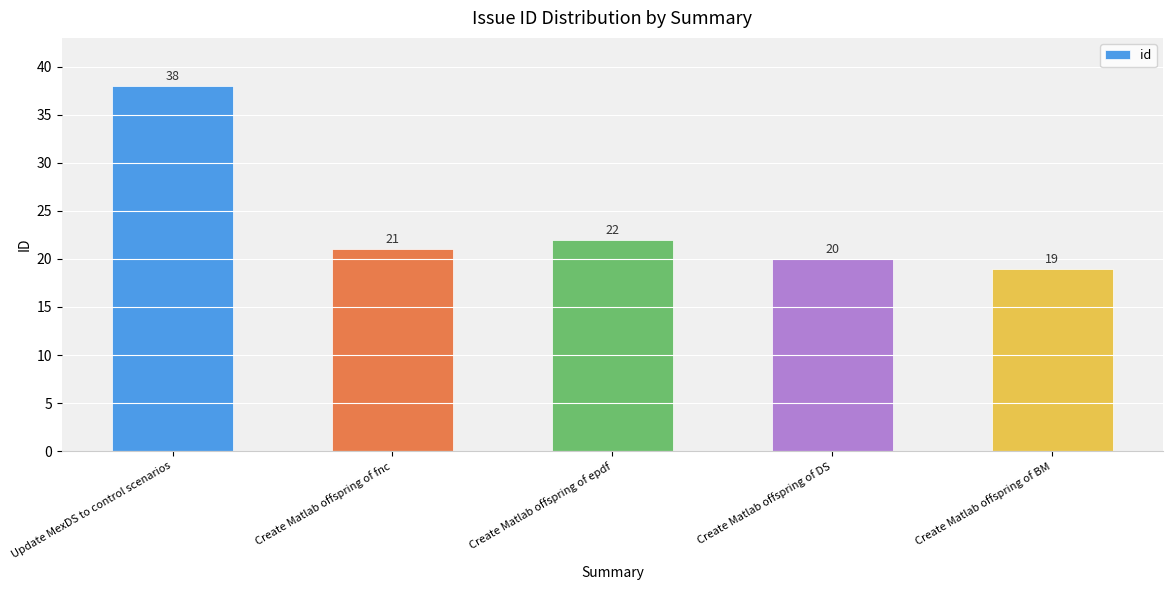

Rank the categories by value from lowest to highest.

Create Matlab offspring of BM, Create Matlab offspring of DS, Create Matlab offspring of fnc, Create Matlab offspring of epdf, Update MexDS to control scenarios